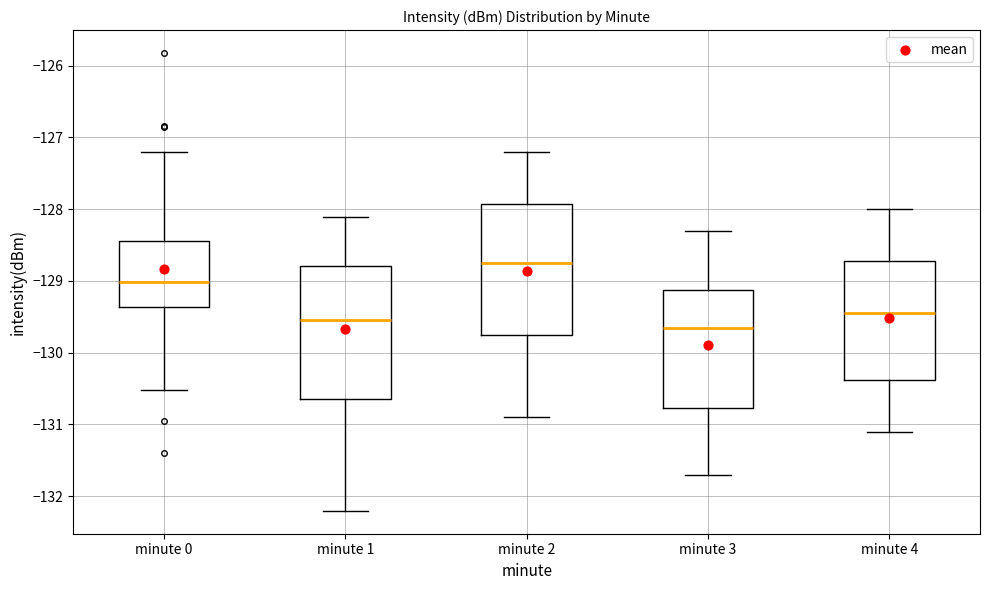

Which box's median line is the highest?

minute 2